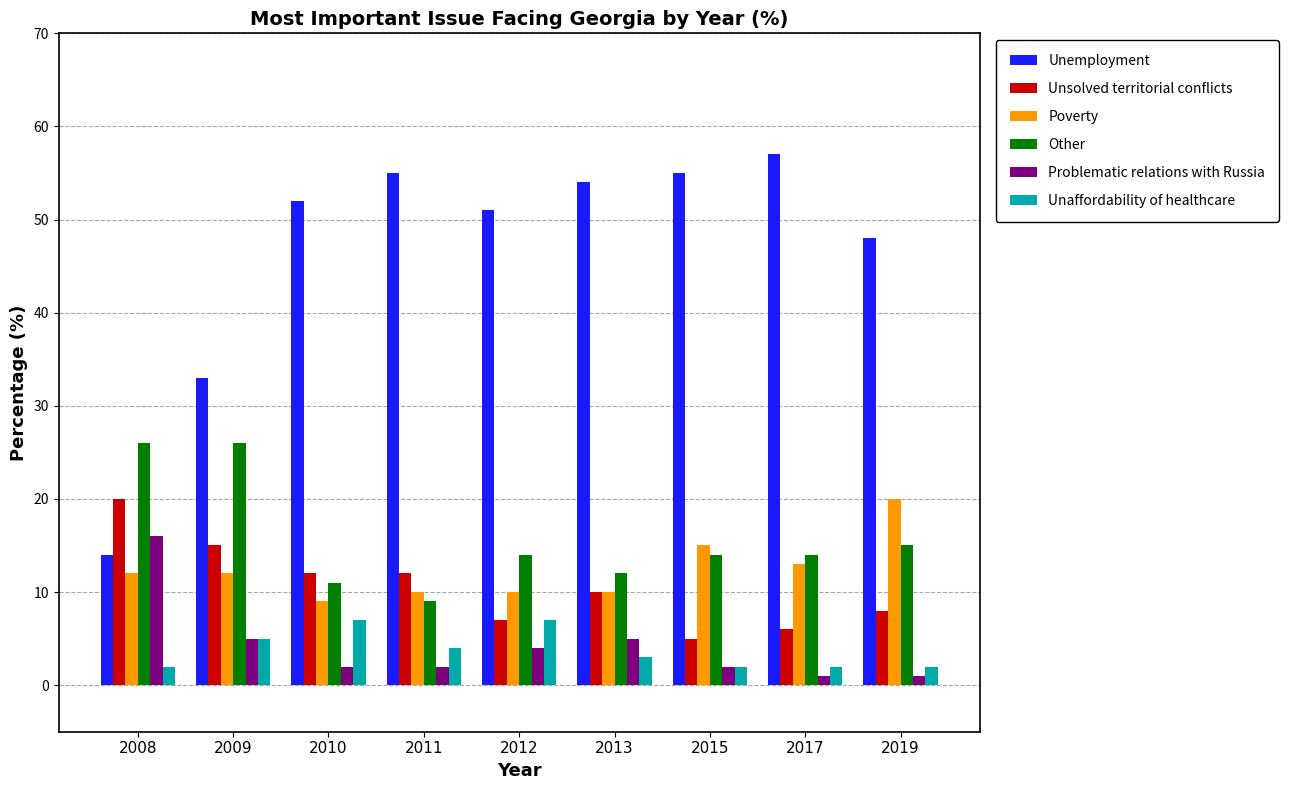

What is the value of the Other bar at the 4th from the left?

9